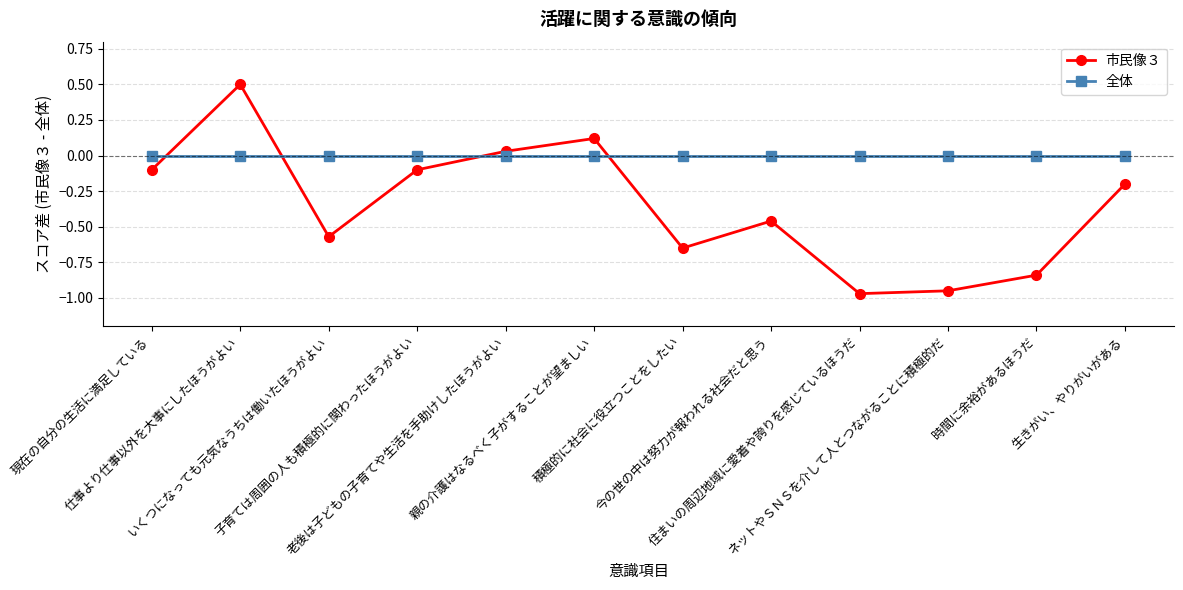

What is the spread (max minus min) of values at 生きがい、やりがいがある?

0.2